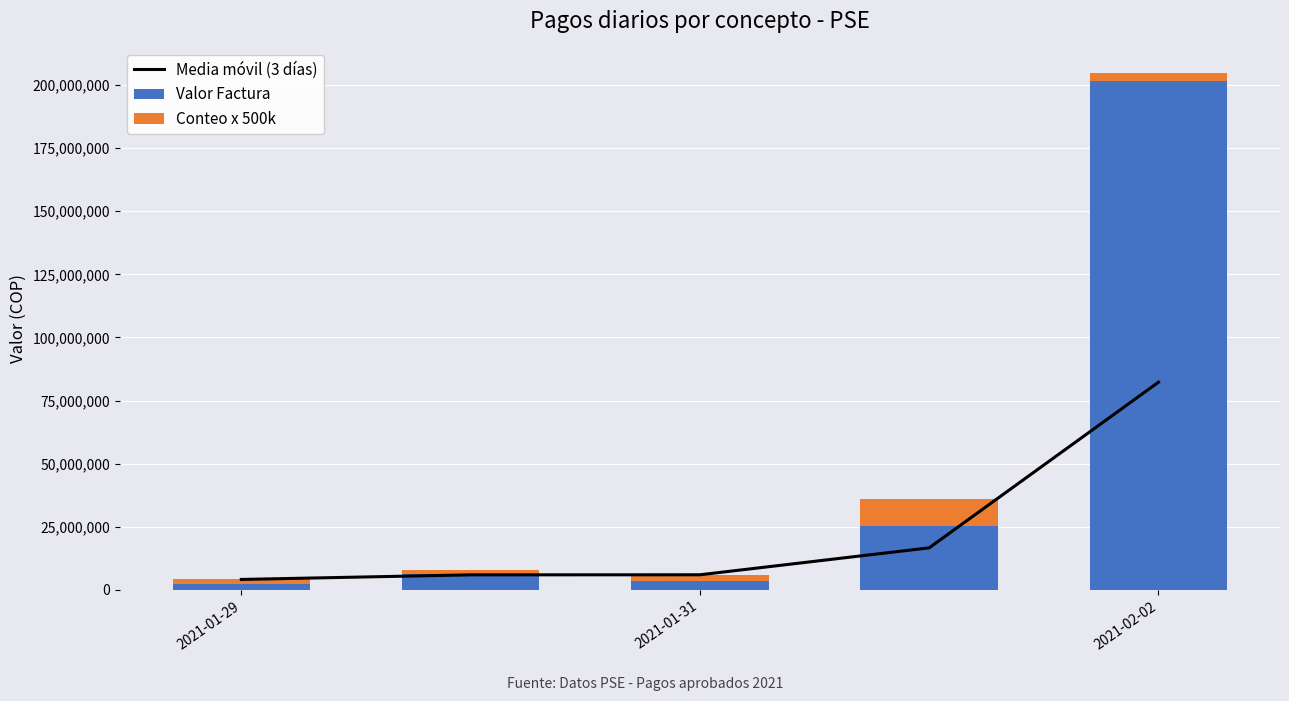

List the series in order of their overall mean, lowest first.

Conteo x 500k, Media móvil (3 días), Valor Factura